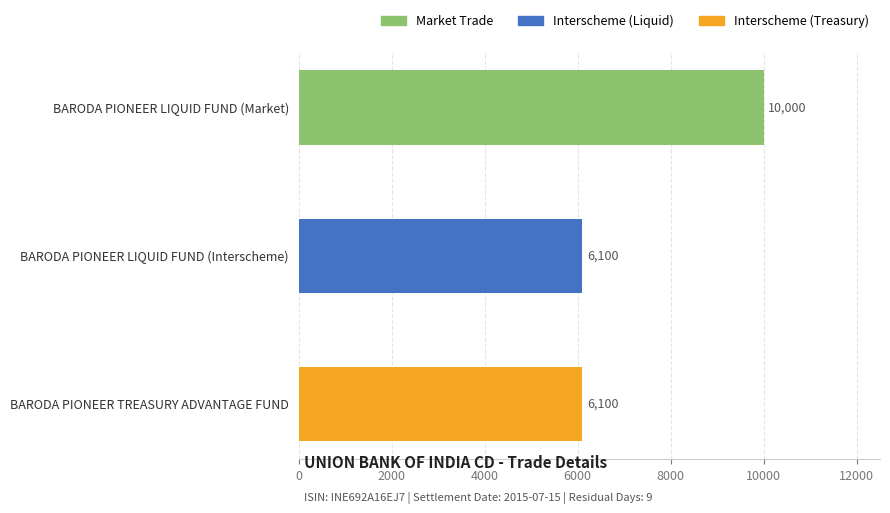

What is the difference between the maximum and minimum values?

3900